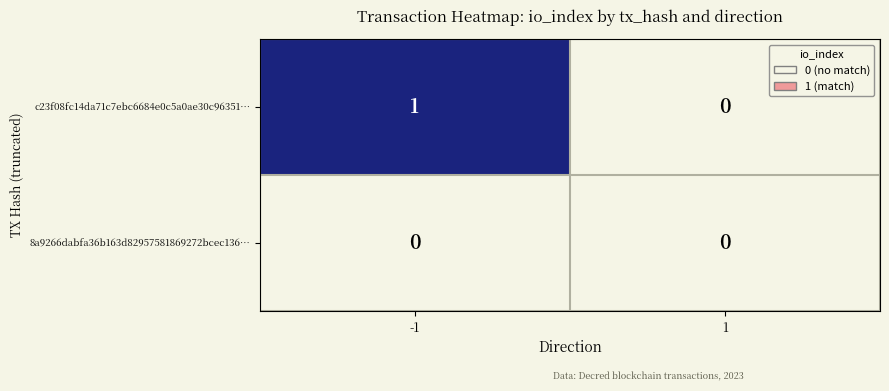

At -1, list the series in order from largest to smallest.

c23f08fc14da71c7ebc6684e0c5a0ae30c96351…, 8a9266dabfa36b163d82957581869272bcec136…